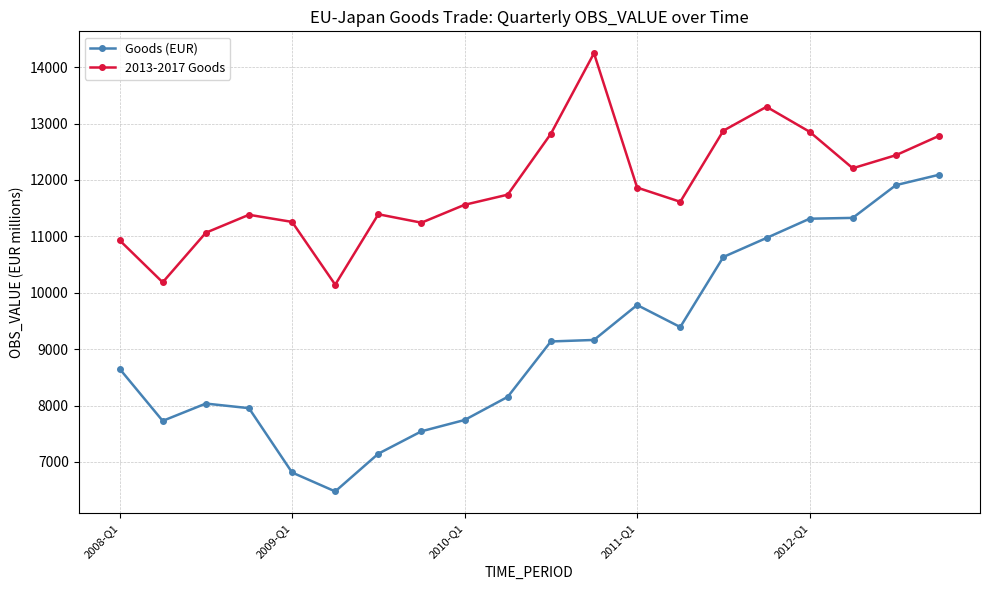

True or false: Goods (EUR) and 2013-2017 Goods cross at least once.

False